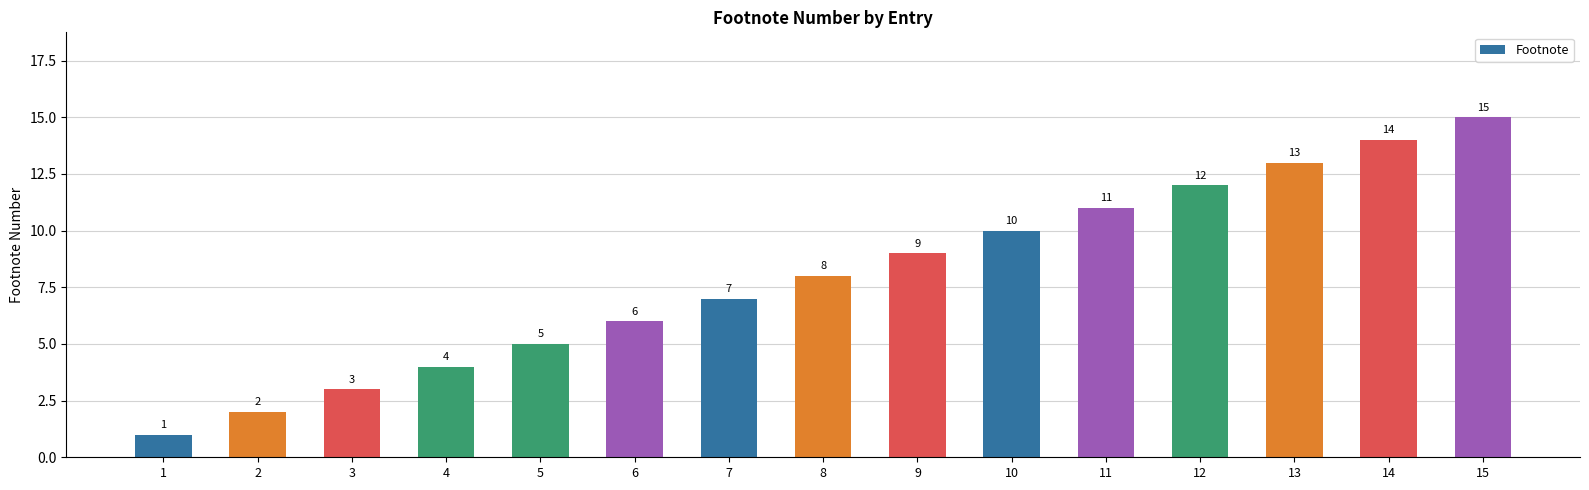

How many distinct data groups are displayed?

1